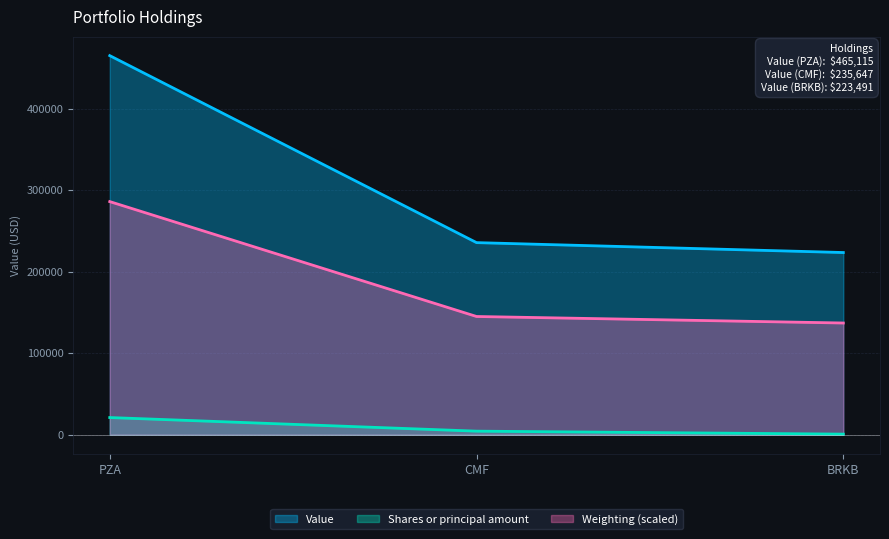

Rank the series by their maximum value, from lowest to highest.

Shares or principal amount, Weighting (scaled), Value